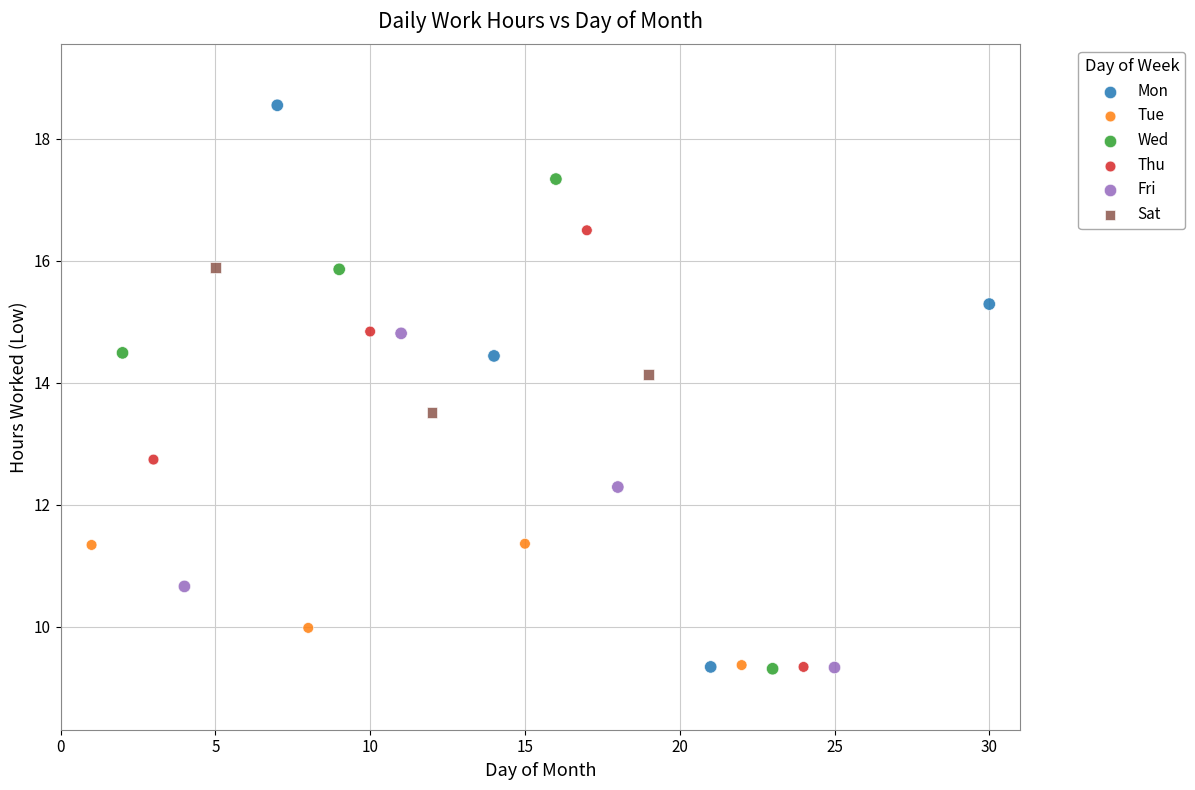

Which series has the largest Y range (max minus min)?

Mon